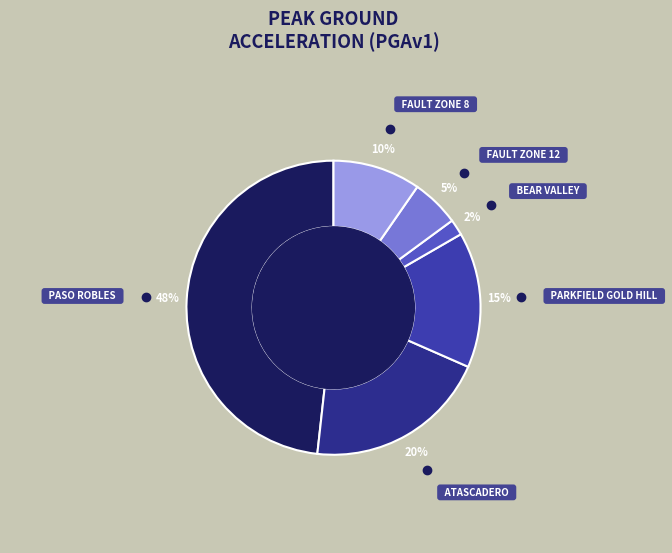

Is there a majority slice in this chart?

No